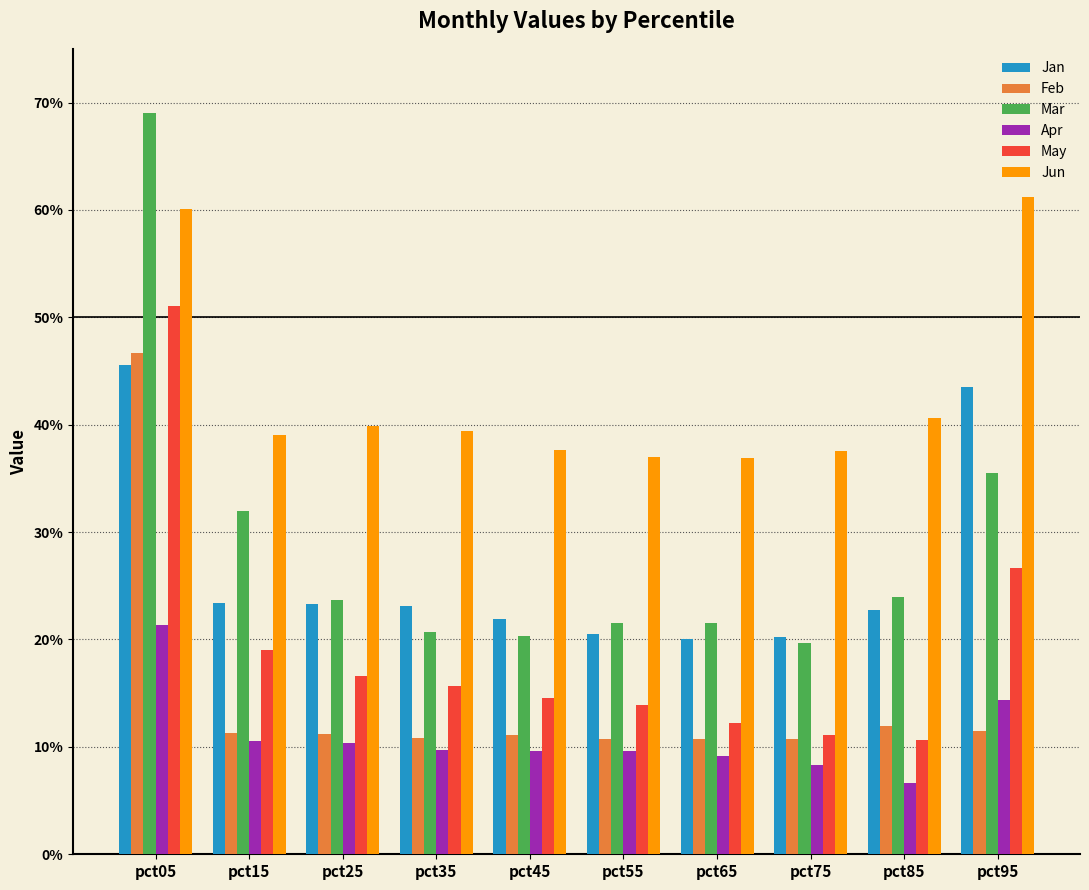

What is the total value across all series at pct35?

1.2